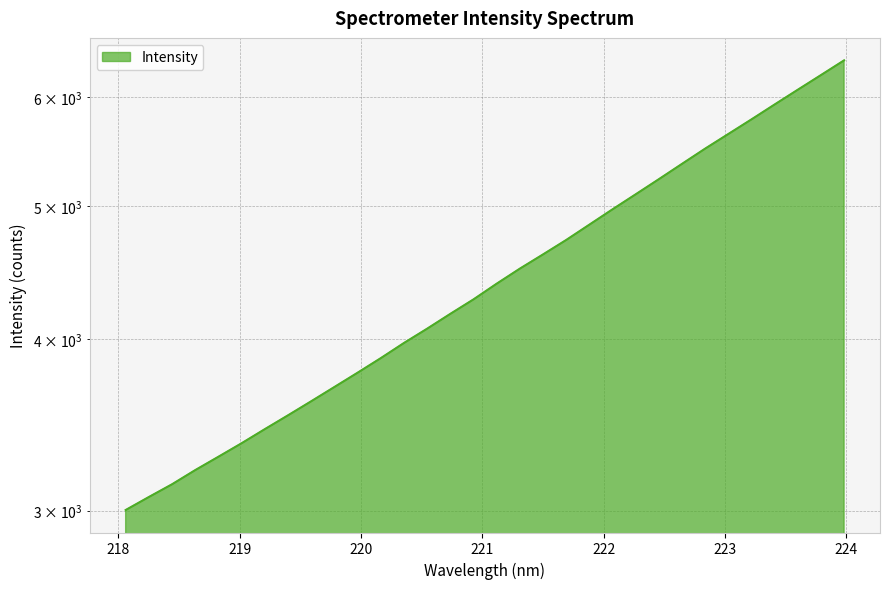

Where does the data first go above 4389?

221.1174